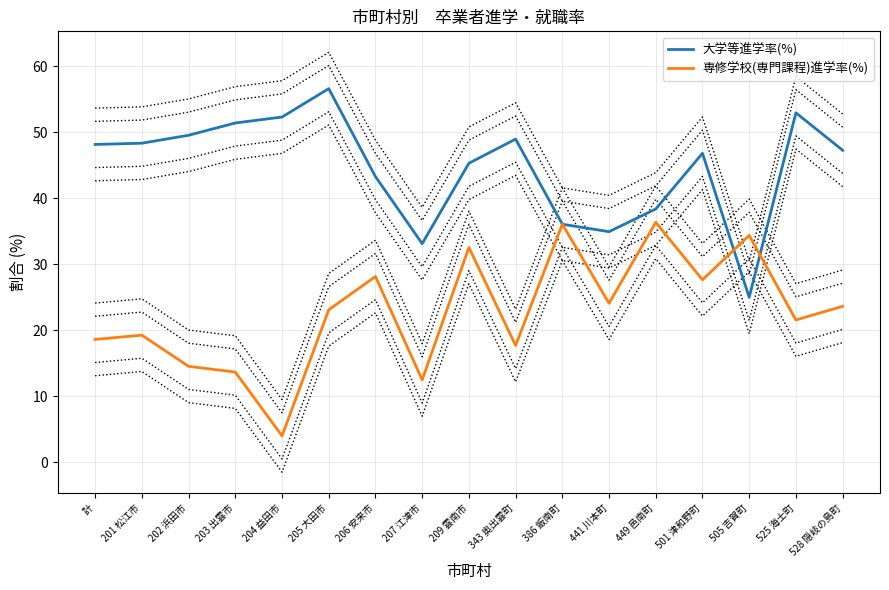

How many interior local peaks does the 大学等進学率(%) series have?

4